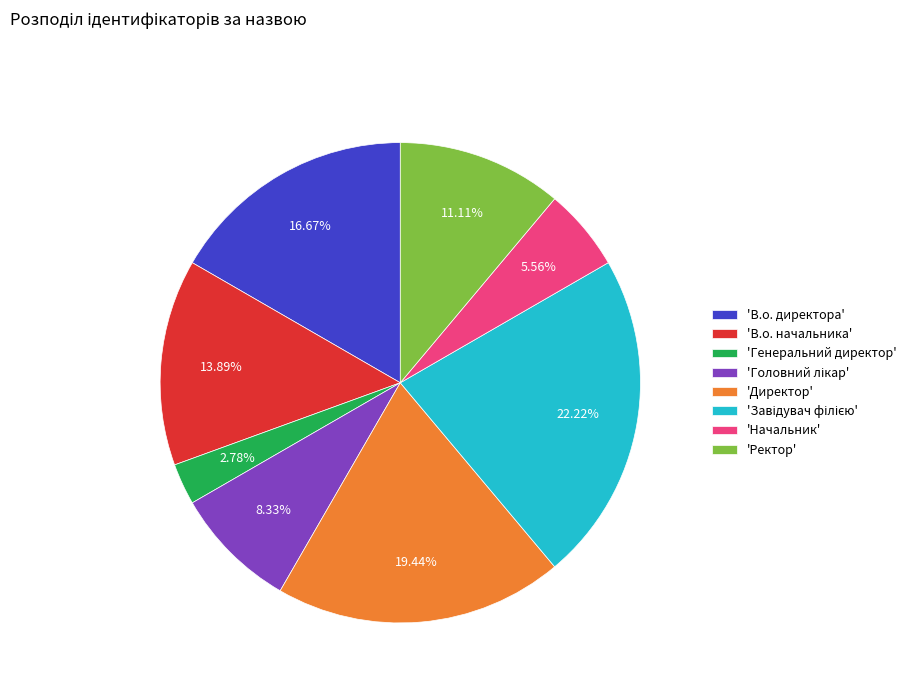

How many slices are in this pie chart?

8